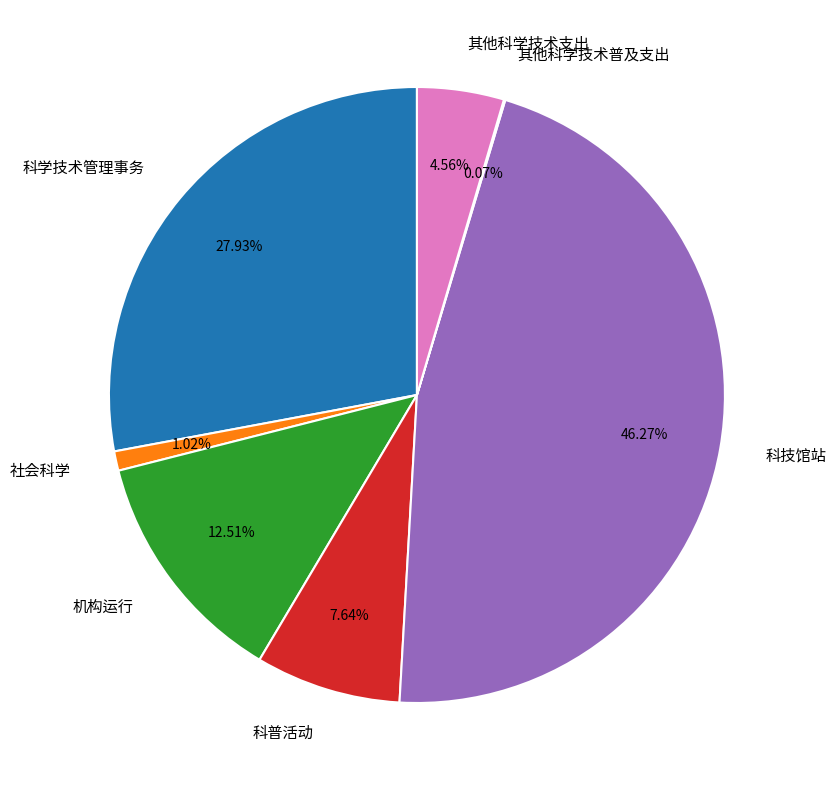

Does 科学技术管理事务 account for over 50% of the chart?

No